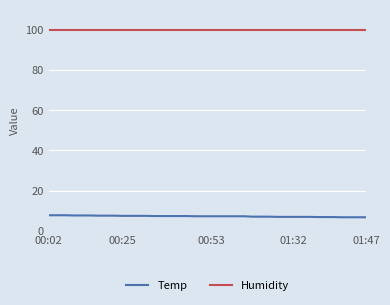

True or false: Temp and Humidity intersect in this chart.

False